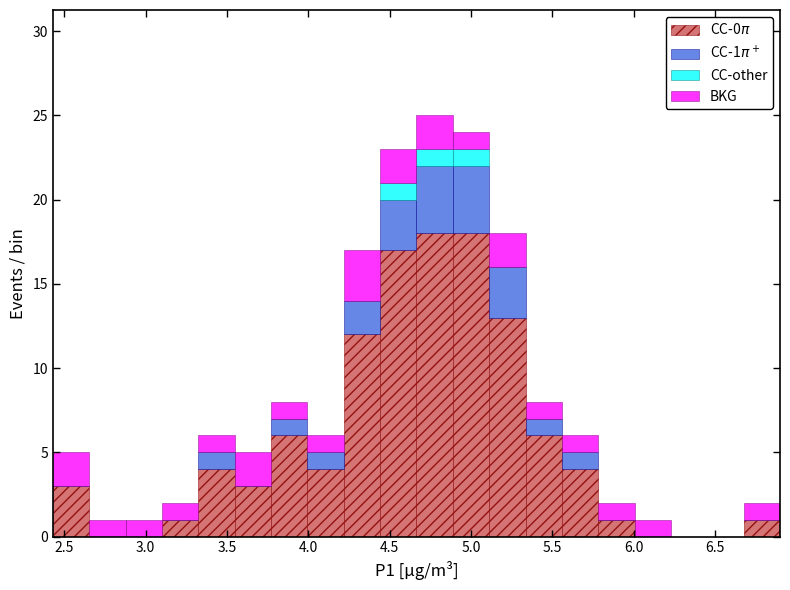

Which range on the x-axis has the tallest stacked bar (by total height)?

4.65 to 4.90